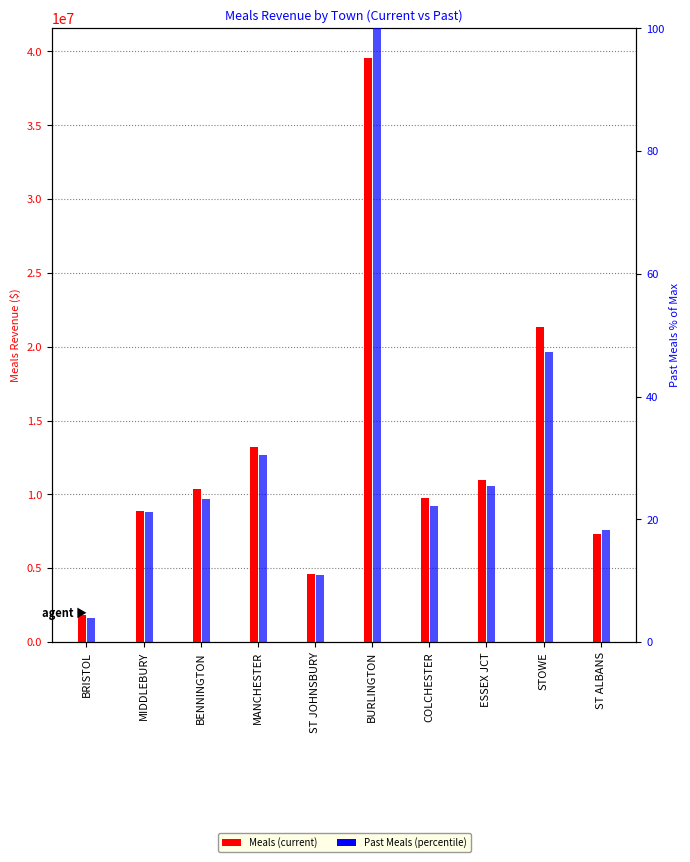

At BENNINGTON, list the series in order from smallest to largest.

Past Meals (percentile), Meals (current)